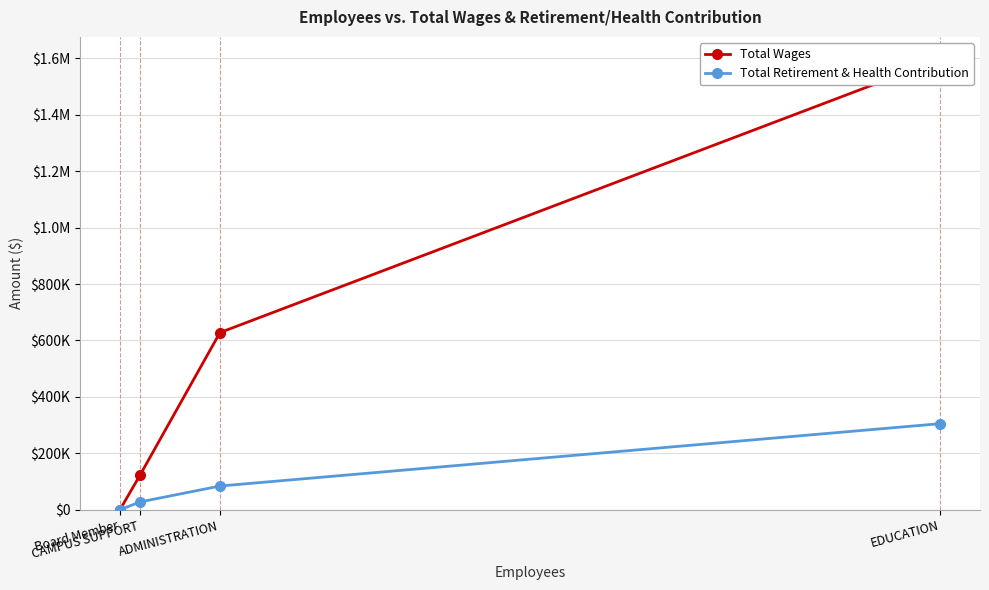

Between EDUCATION and Board Member, which series saw the biggest shift?

Total Wages